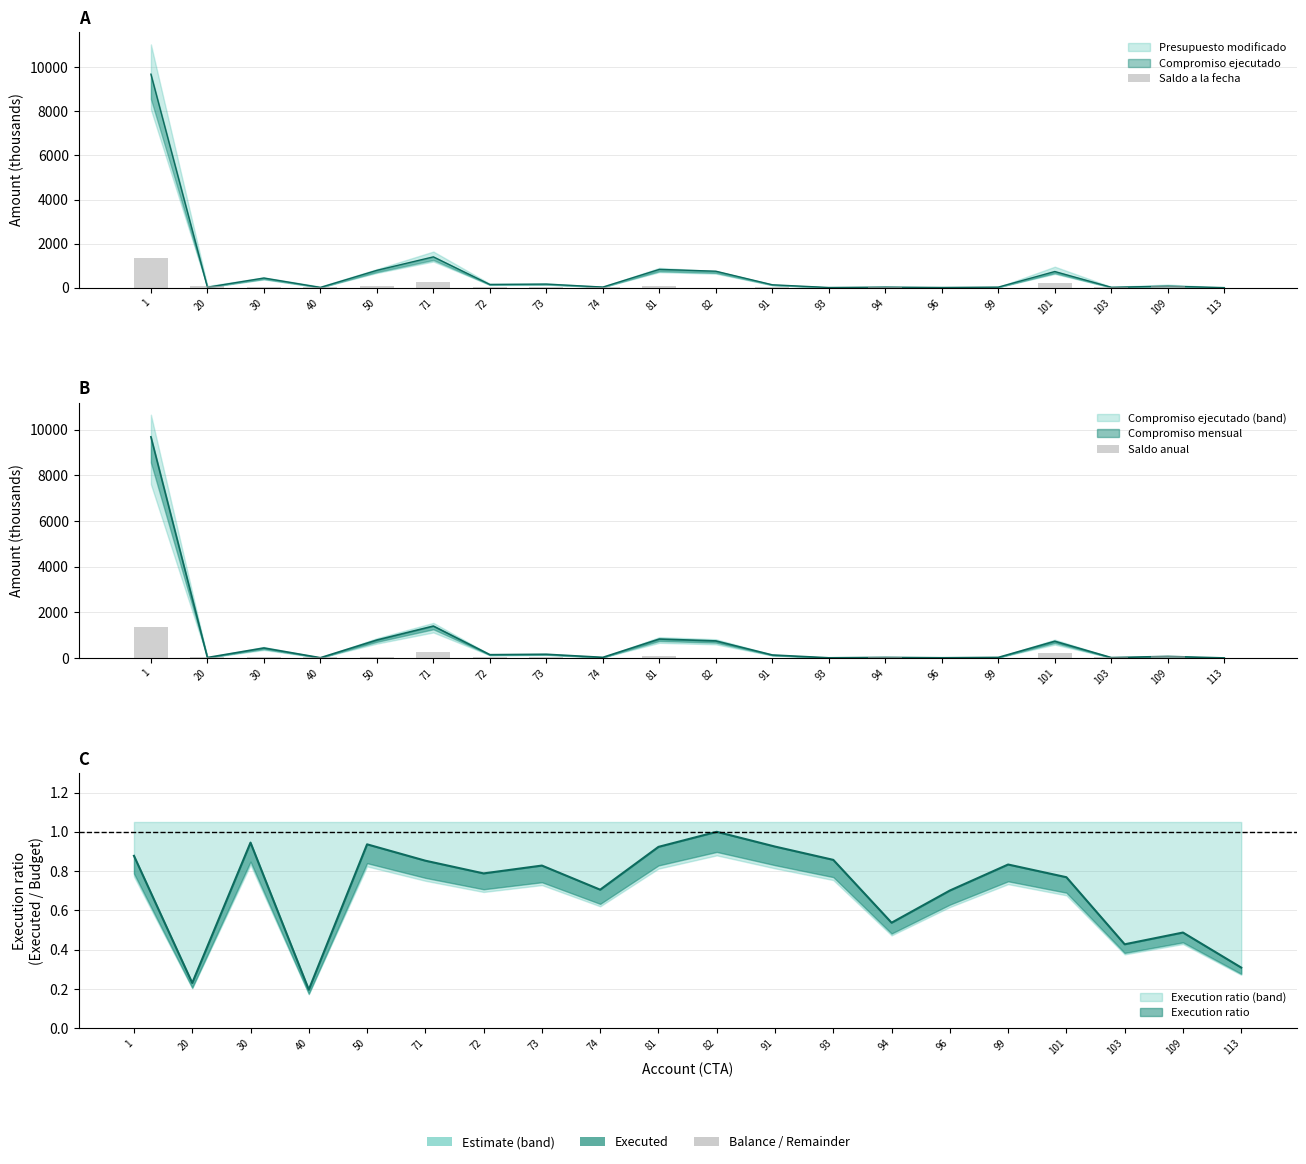

Where does the Saldo anual series first go above 33?

1